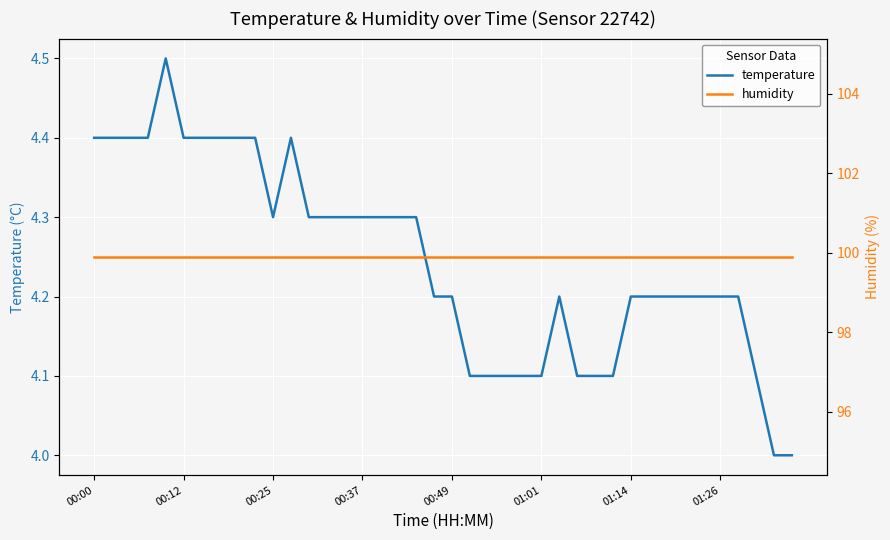

Is it true that temperature equals 4.3 at 00:37?

True